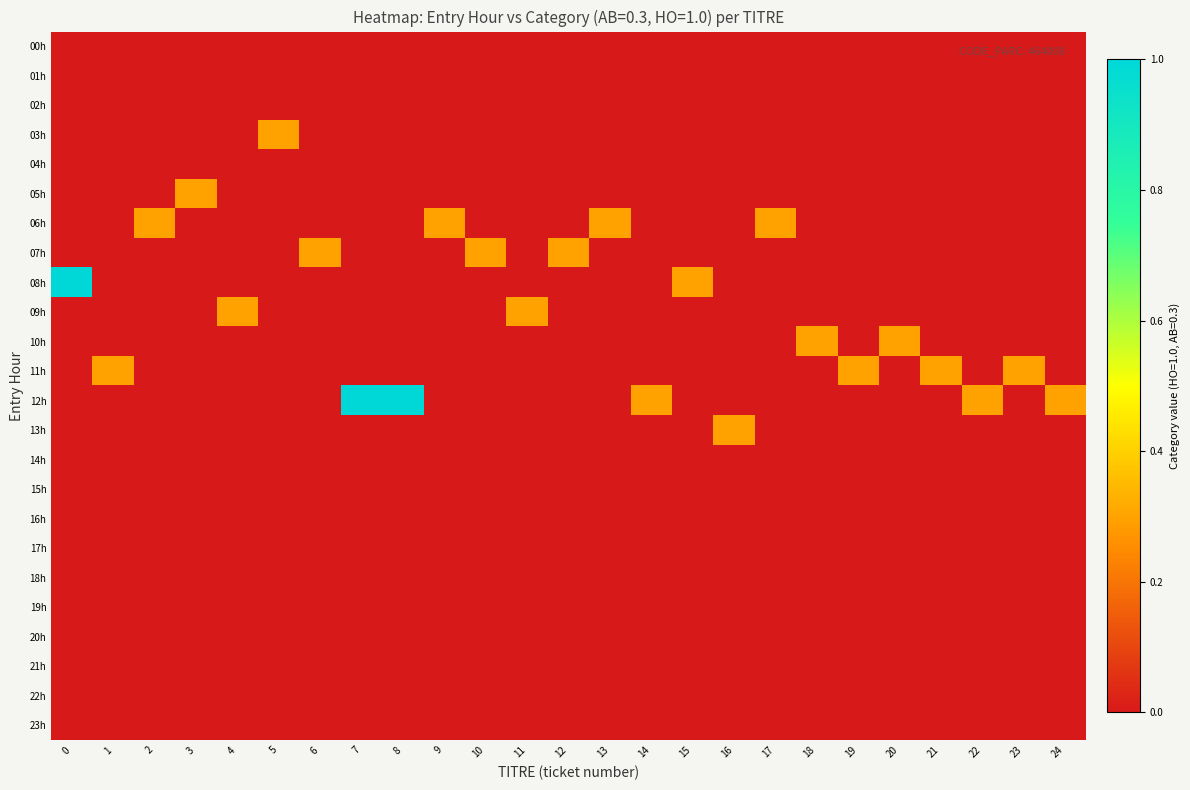

Reading right to left, transcribe all the data shown in this chart.

00h: 24=0.0	23=0.0	22=0.0	21=0.0	20=0.0	19=0.0	18=0.0	17=0.0	16=0.0	15=0.0	14=0.0	13=0.0	12=0.0	11=0.0	10=0.0	9=0.0	8=0.0	7=0.0	6=0.0	5=0.0	4=0.0	3=0.0	2=0.0	1=0.0	0=0.0
01h: 24=0.0	23=0.0	22=0.0	21=0.0	20=0.0	19=0.0	18=0.0	17=0.0	16=0.0	15=0.0	14=0.0	13=0.0	12=0.0	11=0.0	10=0.0	9=0.0	8=0.0	7=0.0	6=0.0	5=0.0	4=0.0	3=0.0	2=0.0	1=0.0	0=0.0
02h: 24=0.0	23=0.0	22=0.0	21=0.0	20=0.0	19=0.0	18=0.0	17=0.0	16=0.0	15=0.0	14=0.0	13=0.0	12=0.0	11=0.0	10=0.0	9=0.0	8=0.0	7=0.0	6=0.0	5=0.0	4=0.0	3=0.0	2=0.0	1=0.0	0=0.0
03h: 24=0.0	23=0.0	22=0.0	21=0.0	20=0.0	19=0.0	18=0.0	17=0.0	16=0.0	15=0.0	14=0.0	13=0.0	12=0.0	11=0.0	10=0.0	9=0.0	8=0.0	7=0.0	6=0.0	5=0.3	4=0.0	3=0.0	2=0.0	1=0.0	0=0.0
04h: 24=0.0	23=0.0	22=0.0	21=0.0	20=0.0	19=0.0	18=0.0	17=0.0	16=0.0	15=0.0	14=0.0	13=0.0	12=0.0	11=0.0	10=0.0	9=0.0	8=0.0	7=0.0	6=0.0	5=0.0	4=0.0	3=0.0	2=0.0	1=0.0	0=0.0
05h: 24=0.0	23=0.0	22=0.0	21=0.0	20=0.0	19=0.0	18=0.0	17=0.0	16=0.0	15=0.0	14=0.0	13=0.0	12=0.0	11=0.0	10=0.0	9=0.0	8=0.0	7=0.0	6=0.0	5=0.0	4=0.0	3=0.3	2=0.0	1=0.0	0=0.0
06h: 24=0.0	23=0.0	22=0.0	21=0.0	20=0.0	19=0.0	18=0.0	17=0.3	16=0.0	15=0.0	14=0.0	13=0.3	12=0.0	11=0.0	10=0.0	9=0.3	8=0.0	7=0.0	6=0.0	5=0.0	4=0.0	3=0.0	2=0.3	1=0.0	0=0.0
07h: 24=0.0	23=0.0	22=0.0	21=0.0	20=0.0	19=0.0	18=0.0	17=0.0	16=0.0	15=0.0	14=0.0	13=0.0	12=0.3	11=0.0	10=0.3	9=0.0	8=0.0	7=0.0	6=0.3	5=0.0	4=0.0	3=0.0	2=0.0	1=0.0	0=0.0
08h: 24=0.0	23=0.0	22=0.0	21=0.0	20=0.0	19=0.0	18=0.0	17=0.0	16=0.0	15=0.3	14=0.0	13=0.0	12=0.0	11=0.0	10=0.0	9=0.0	8=0.0	7=0.0	6=0.0	5=0.0	4=0.0	3=0.0	2=0.0	1=0.0	0=1.0
09h: 24=0.0	23=0.0	22=0.0	21=0.0	20=0.0	19=0.0	18=0.0	17=0.0	16=0.0	15=0.0	14=0.0	13=0.0	12=0.0	11=0.3	10=0.0	9=0.0	8=0.0	7=0.0	6=0.0	5=0.0	4=0.3	3=0.0	2=0.0	1=0.0	0=0.0
10h: 24=0.0	23=0.0	22=0.0	21=0.0	20=0.3	19=0.0	18=0.3	17=0.0	16=0.0	15=0.0	14=0.0	13=0.0	12=0.0	11=0.0	10=0.0	9=0.0	8=0.0	7=0.0	6=0.0	5=0.0	4=0.0	3=0.0	2=0.0	1=0.0	0=0.0
11h: 24=0.0	23=0.3	22=0.0	21=0.3	20=0.0	19=0.3	18=0.0	17=0.0	16=0.0	15=0.0	14=0.0	13=0.0	12=0.0	11=0.0	10=0.0	9=0.0	8=0.0	7=0.0	6=0.0	5=0.0	4=0.0	3=0.0	2=0.0	1=0.3	0=0.0
12h: 24=0.3	23=0.0	22=0.3	21=0.0	20=0.0	19=0.0	18=0.0	17=0.0	16=0.0	15=0.0	14=0.3	13=0.0	12=0.0	11=0.0	10=0.0	9=0.0	8=1.0	7=1.0	6=0.0	5=0.0	4=0.0	3=0.0	2=0.0	1=0.0	0=0.0
13h: 24=0.0	23=0.0	22=0.0	21=0.0	20=0.0	19=0.0	18=0.0	17=0.0	16=0.3	15=0.0	14=0.0	13=0.0	12=0.0	11=0.0	10=0.0	9=0.0	8=0.0	7=0.0	6=0.0	5=0.0	4=0.0	3=0.0	2=0.0	1=0.0	0=0.0
14h: 24=0.0	23=0.0	22=0.0	21=0.0	20=0.0	19=0.0	18=0.0	17=0.0	16=0.0	15=0.0	14=0.0	13=0.0	12=0.0	11=0.0	10=0.0	9=0.0	8=0.0	7=0.0	6=0.0	5=0.0	4=0.0	3=0.0	2=0.0	1=0.0	0=0.0
15h: 24=0.0	23=0.0	22=0.0	21=0.0	20=0.0	19=0.0	18=0.0	17=0.0	16=0.0	15=0.0	14=0.0	13=0.0	12=0.0	11=0.0	10=0.0	9=0.0	8=0.0	7=0.0	6=0.0	5=0.0	4=0.0	3=0.0	2=0.0	1=0.0	0=0.0
16h: 24=0.0	23=0.0	22=0.0	21=0.0	20=0.0	19=0.0	18=0.0	17=0.0	16=0.0	15=0.0	14=0.0	13=0.0	12=0.0	11=0.0	10=0.0	9=0.0	8=0.0	7=0.0	6=0.0	5=0.0	4=0.0	3=0.0	2=0.0	1=0.0	0=0.0
17h: 24=0.0	23=0.0	22=0.0	21=0.0	20=0.0	19=0.0	18=0.0	17=0.0	16=0.0	15=0.0	14=0.0	13=0.0	12=0.0	11=0.0	10=0.0	9=0.0	8=0.0	7=0.0	6=0.0	5=0.0	4=0.0	3=0.0	2=0.0	1=0.0	0=0.0
18h: 24=0.0	23=0.0	22=0.0	21=0.0	20=0.0	19=0.0	18=0.0	17=0.0	16=0.0	15=0.0	14=0.0	13=0.0	12=0.0	11=0.0	10=0.0	9=0.0	8=0.0	7=0.0	6=0.0	5=0.0	4=0.0	3=0.0	2=0.0	1=0.0	0=0.0
19h: 24=0.0	23=0.0	22=0.0	21=0.0	20=0.0	19=0.0	18=0.0	17=0.0	16=0.0	15=0.0	14=0.0	13=0.0	12=0.0	11=0.0	10=0.0	9=0.0	8=0.0	7=0.0	6=0.0	5=0.0	4=0.0	3=0.0	2=0.0	1=0.0	0=0.0
20h: 24=0.0	23=0.0	22=0.0	21=0.0	20=0.0	19=0.0	18=0.0	17=0.0	16=0.0	15=0.0	14=0.0	13=0.0	12=0.0	11=0.0	10=0.0	9=0.0	8=0.0	7=0.0	6=0.0	5=0.0	4=0.0	3=0.0	2=0.0	1=0.0	0=0.0
21h: 24=0.0	23=0.0	22=0.0	21=0.0	20=0.0	19=0.0	18=0.0	17=0.0	16=0.0	15=0.0	14=0.0	13=0.0	12=0.0	11=0.0	10=0.0	9=0.0	8=0.0	7=0.0	6=0.0	5=0.0	4=0.0	3=0.0	2=0.0	1=0.0	0=0.0
22h: 24=0.0	23=0.0	22=0.0	21=0.0	20=0.0	19=0.0	18=0.0	17=0.0	16=0.0	15=0.0	14=0.0	13=0.0	12=0.0	11=0.0	10=0.0	9=0.0	8=0.0	7=0.0	6=0.0	5=0.0	4=0.0	3=0.0	2=0.0	1=0.0	0=0.0
23h: 24=0.0	23=0.0	22=0.0	21=0.0	20=0.0	19=0.0	18=0.0	17=0.0	16=0.0	15=0.0	14=0.0	13=0.0	12=0.0	11=0.0	10=0.0	9=0.0	8=0.0	7=0.0	6=0.0	5=0.0	4=0.0	3=0.0	2=0.0	1=0.0	0=0.0